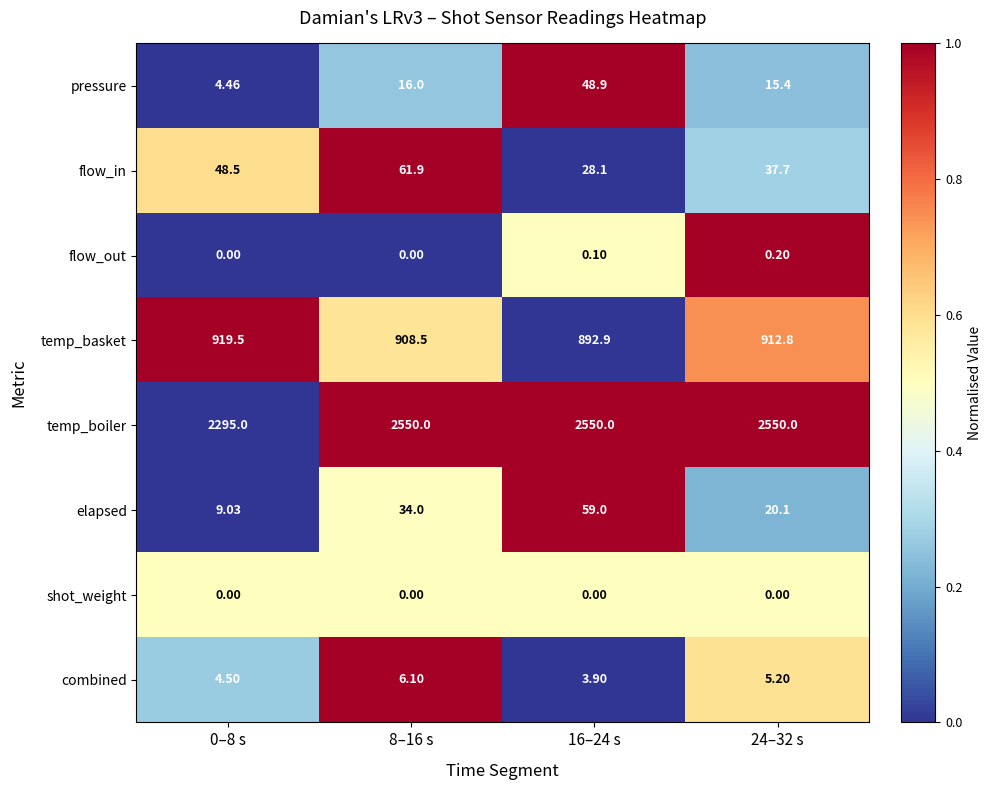

Which series has the widest spread of values?

temp_boiler